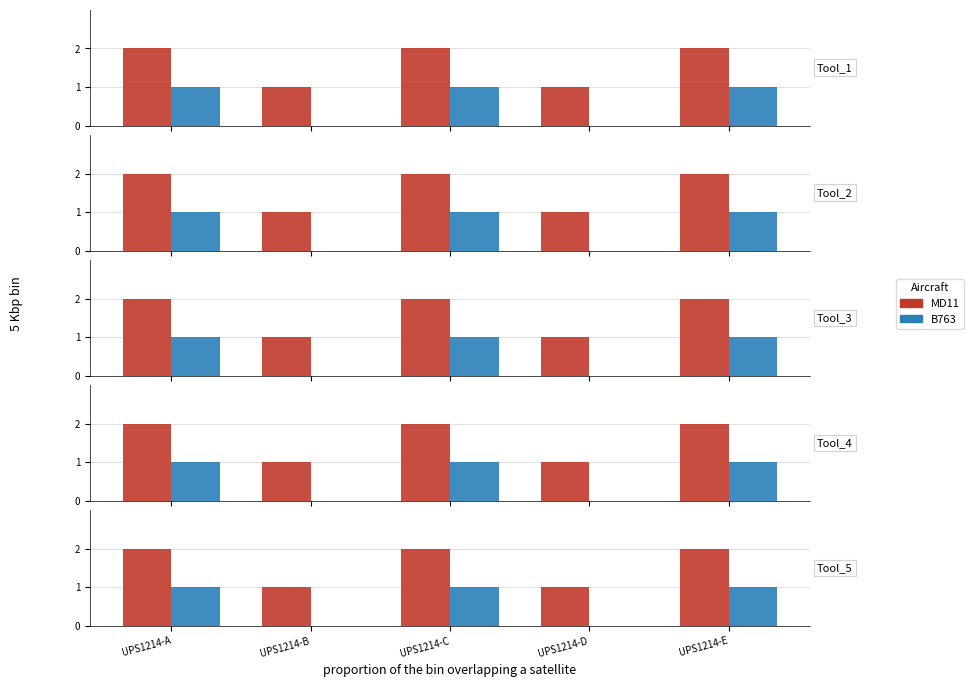

What is the approximate value of B763 at UPS1214-C?

1